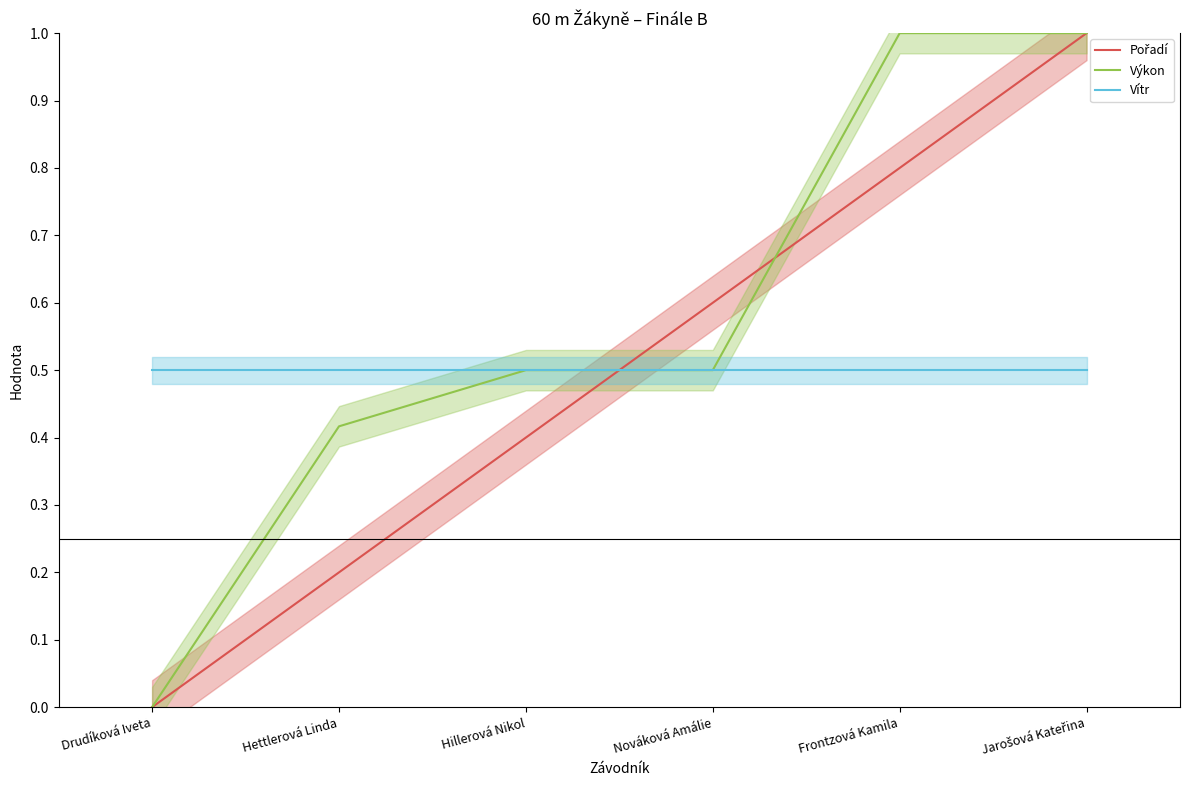

What are all the series names shown in the legend?

Pořadí, Výkon, Vítr